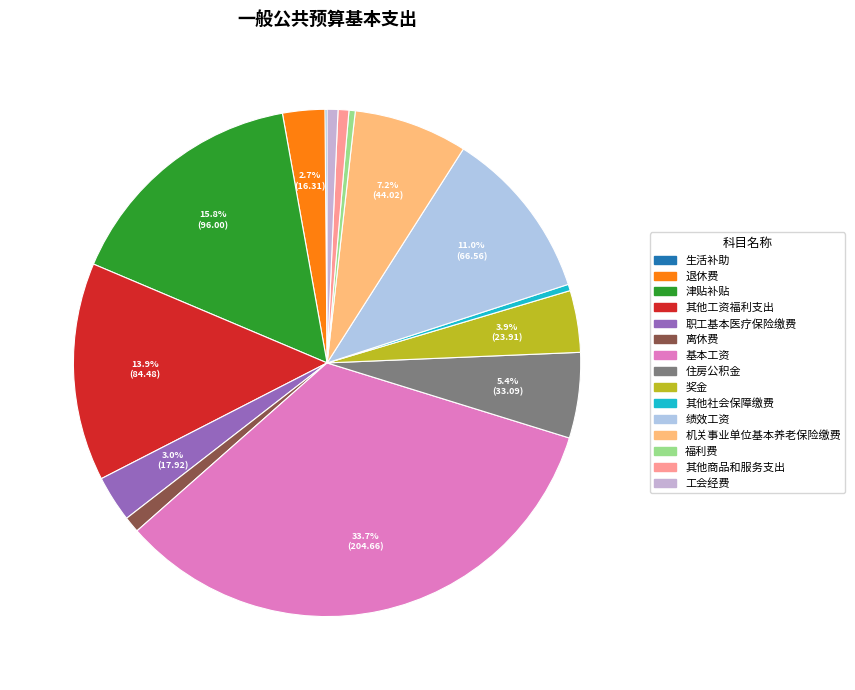

Is there a majority slice in this chart?

No